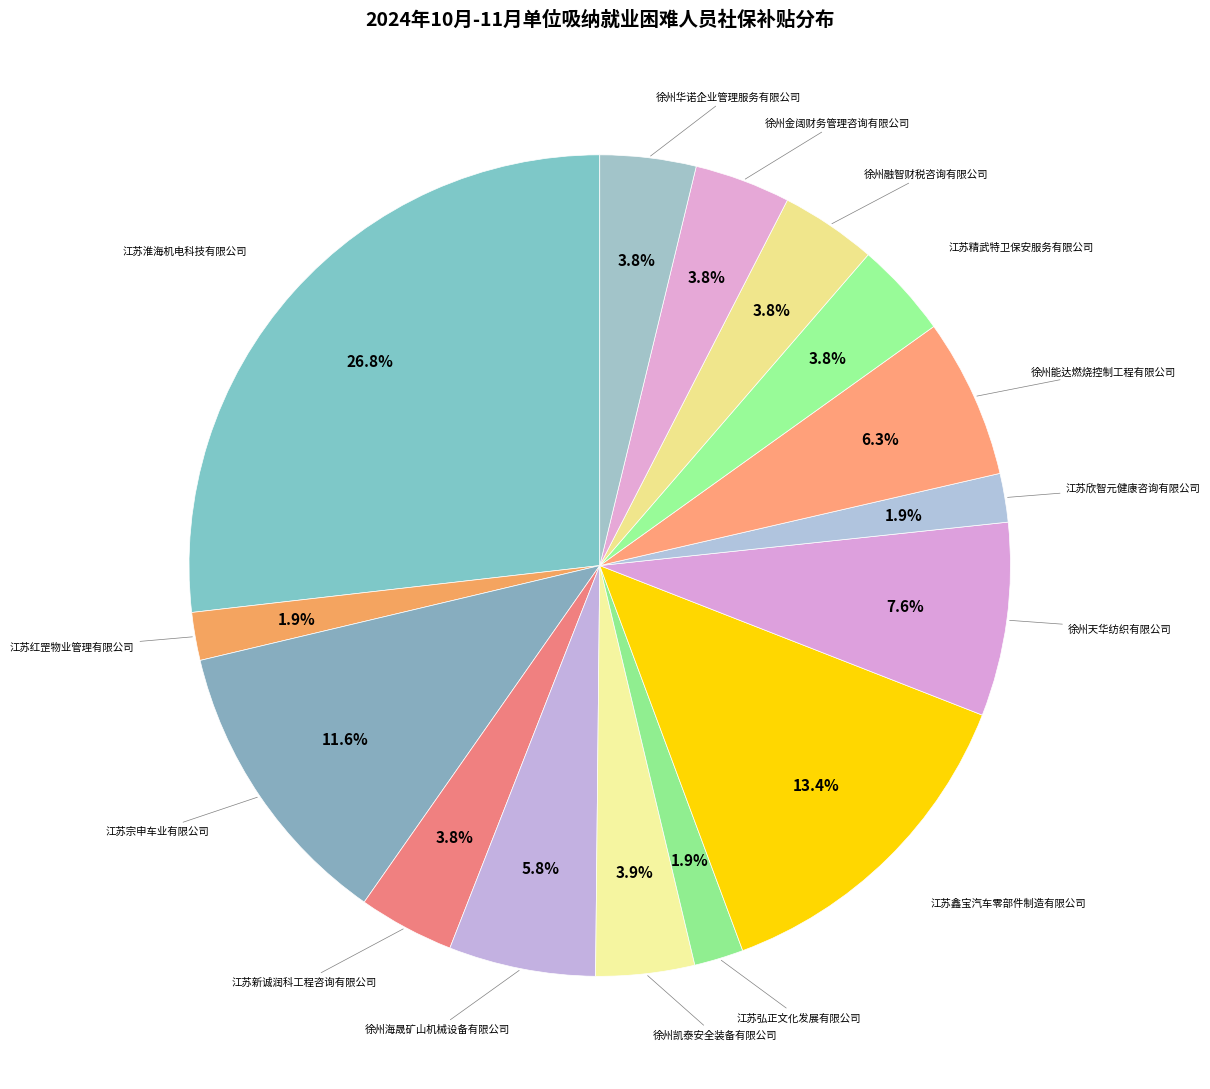

Count the number of slices in the pie.

15